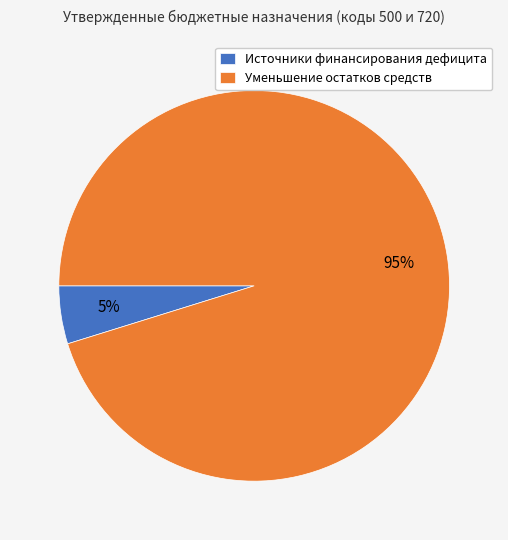

Between Источники финансирования дефицита and Уменьшение остатков средств, which is larger?

Уменьшение остатков средств